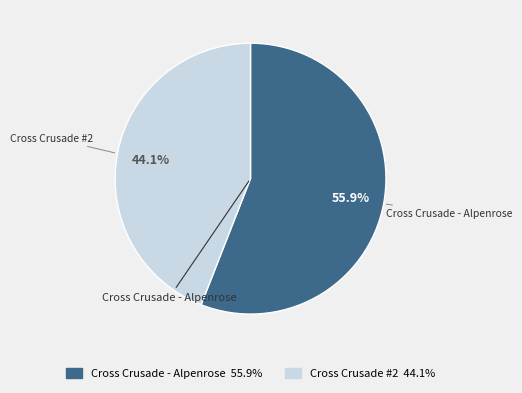

Do Cross Crusade #2 and Cross Crusade - Alpenrose together represent more than half of the pie?

Yes